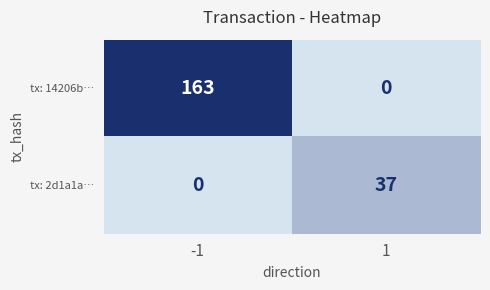

Which series has the largest total across all categories?

tx: 14206b…